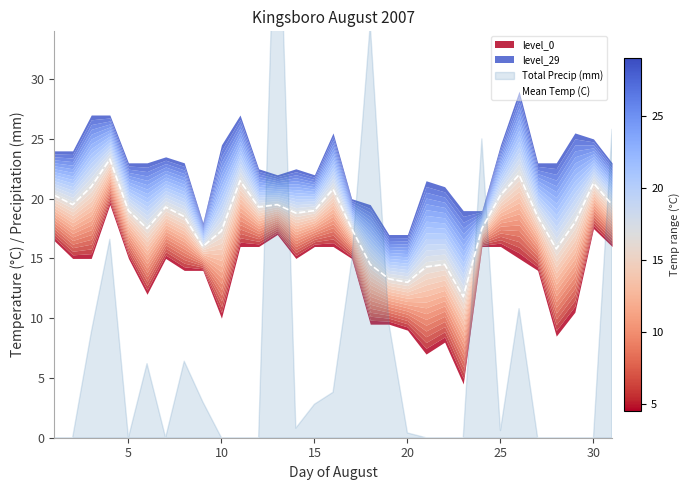

What is the highest value of the Mean Temp (C) series?

23.3